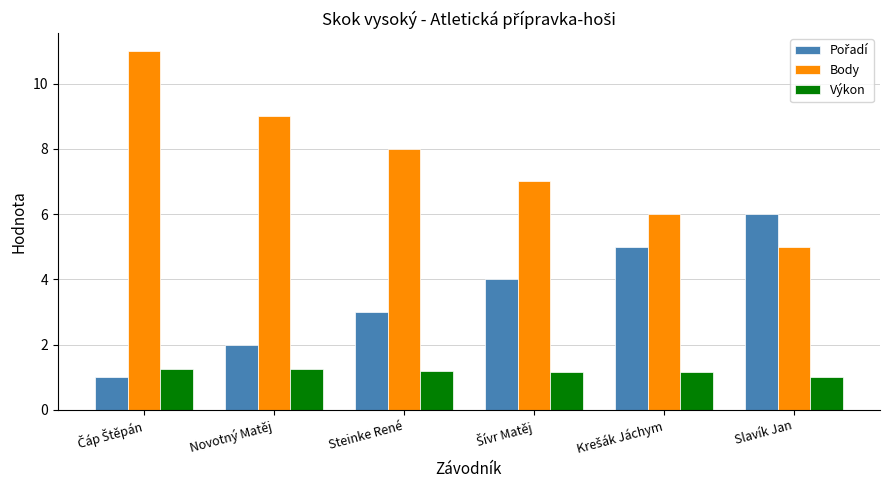

What is the minimum value shown in the chart?

1.0